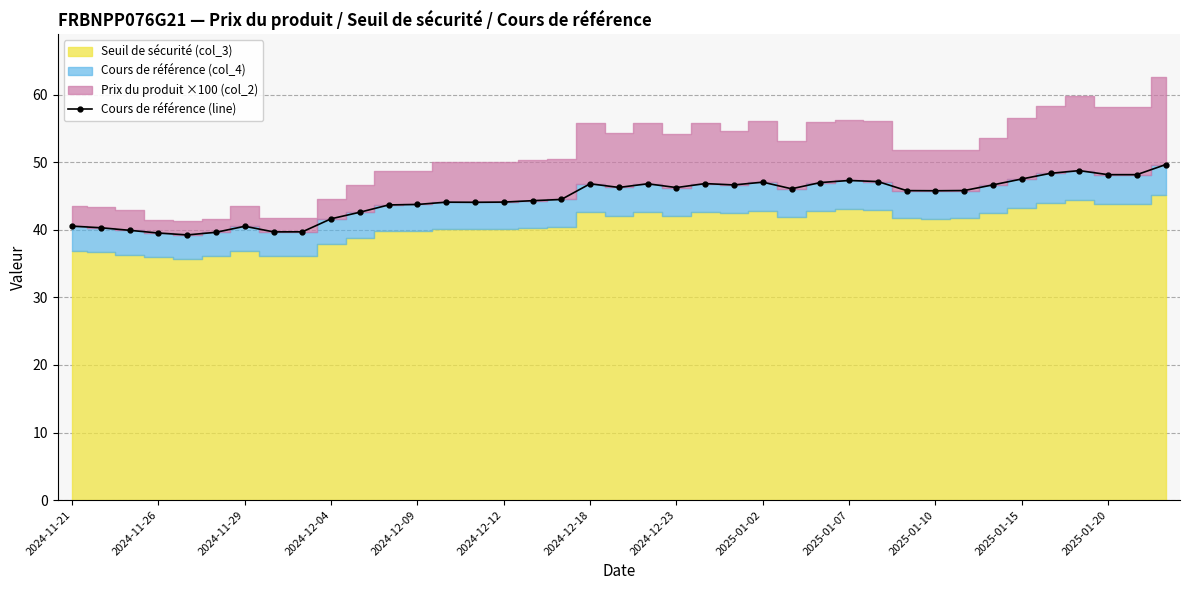

Reading left to right, what are all the values shown in this chart?

40.5	40.3	39.9	39.5	39.2	39.6	40.5	39.7	39.7	41.6	42.6	43.7	43.8	44.1	44.1	44.1	44.3	44.5	46.8	46.3	46.8	46.3	46.9	46.6	47.1	46.1	47.0	47.3	47.1	45.8	45.8	45.8	46.7	47.5	48.4	48.8	48.2	48.2	49.7